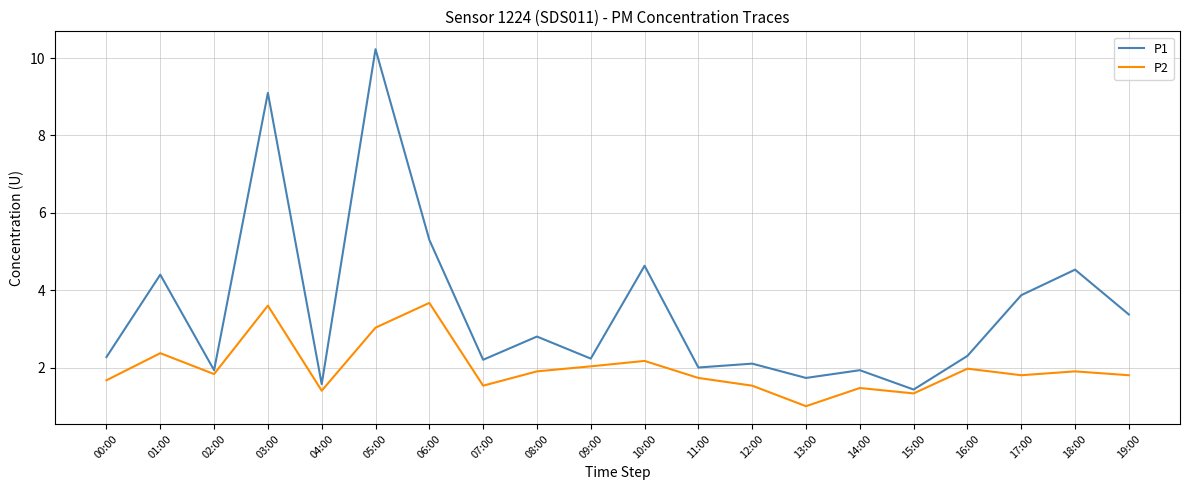

At how many categories does at least one series exceed 7?

2